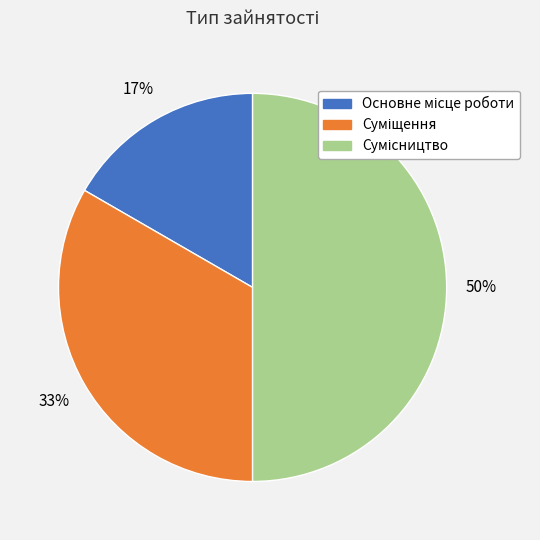

To the nearest percent, what is the average slice percentage?

33%